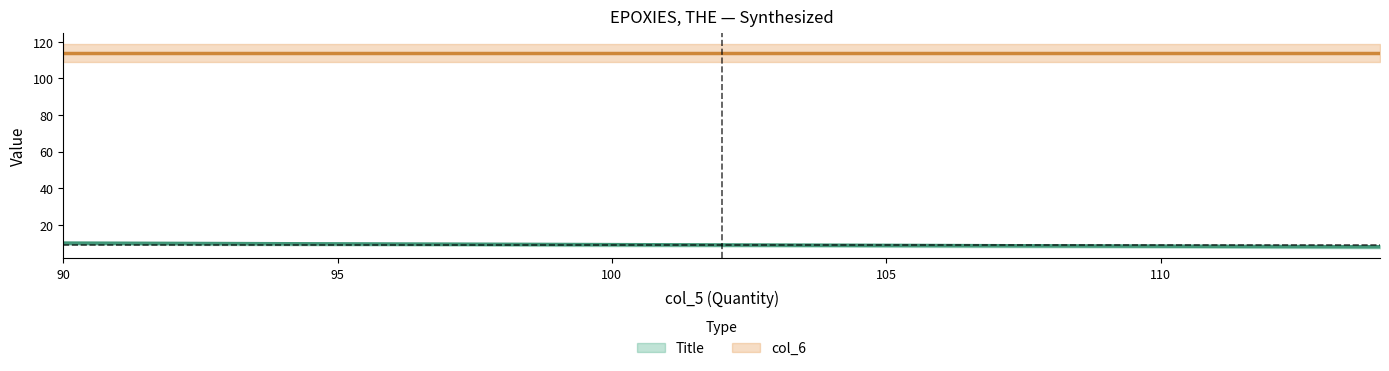

Is the value of col_6 at 90 greater than the value of Title at 90?

Yes